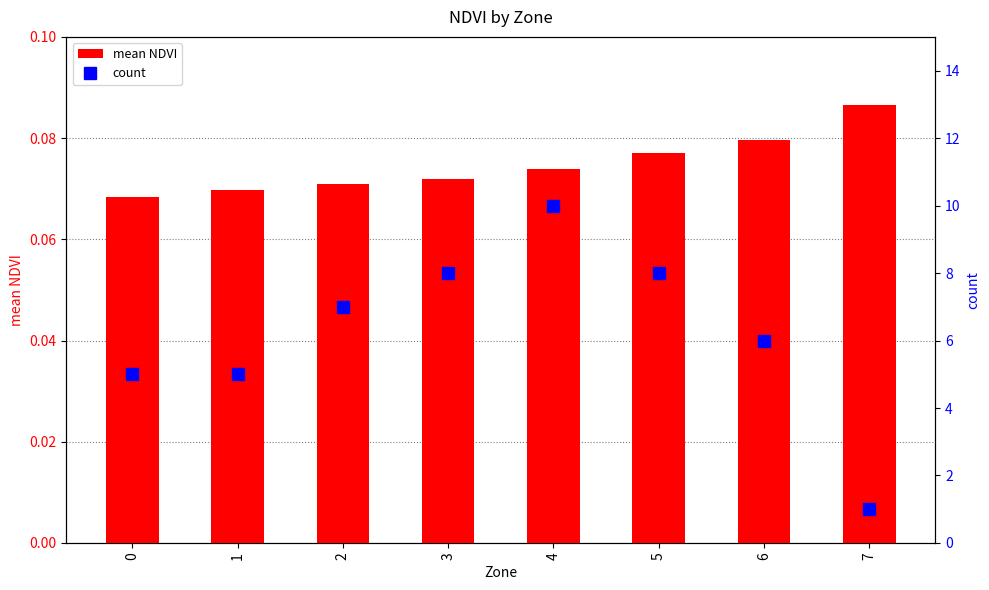

What is the value of the mean NDVI bar at the 3rd from the left?

0.1